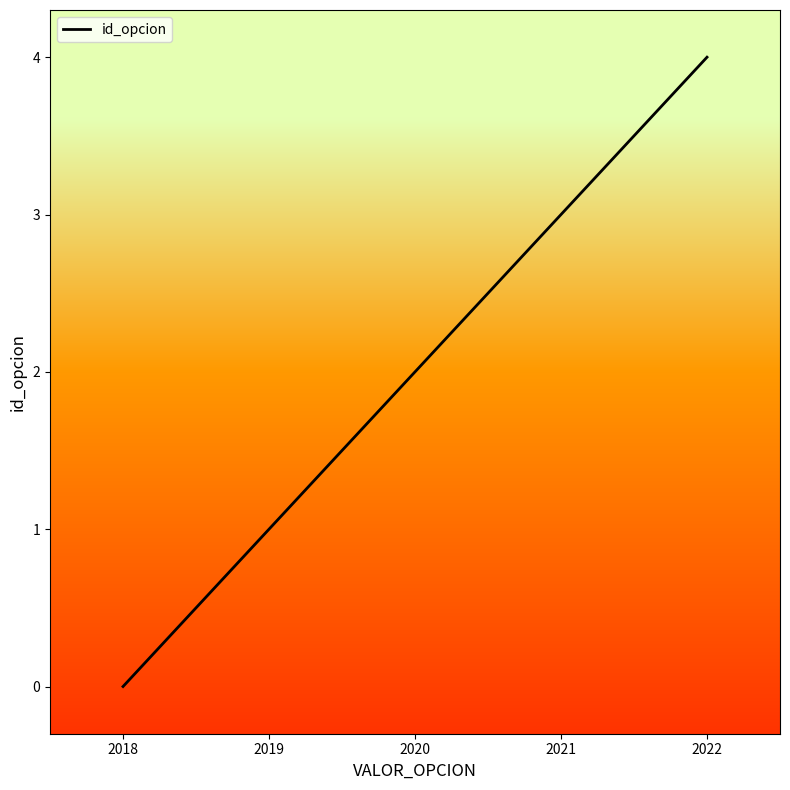

At which category does the chart reach its peak across all series?

2022